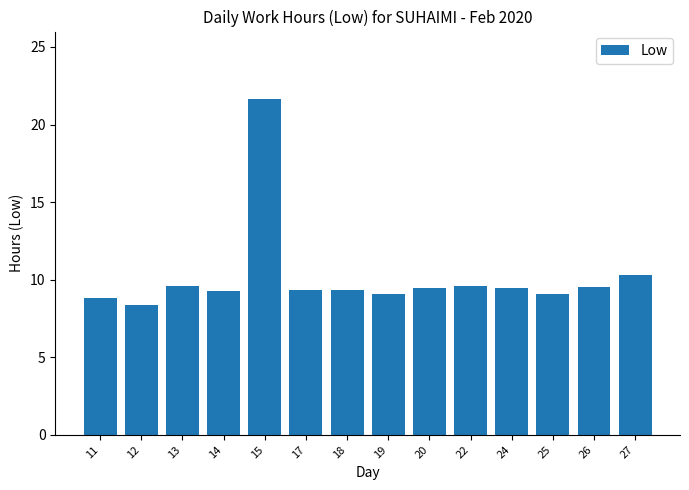

Does the chart contain any negative values?

No